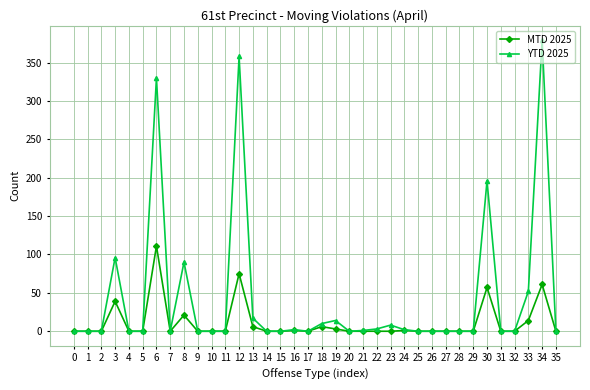

What is the value of the YTD 2025 point at the 34th from the left?

52